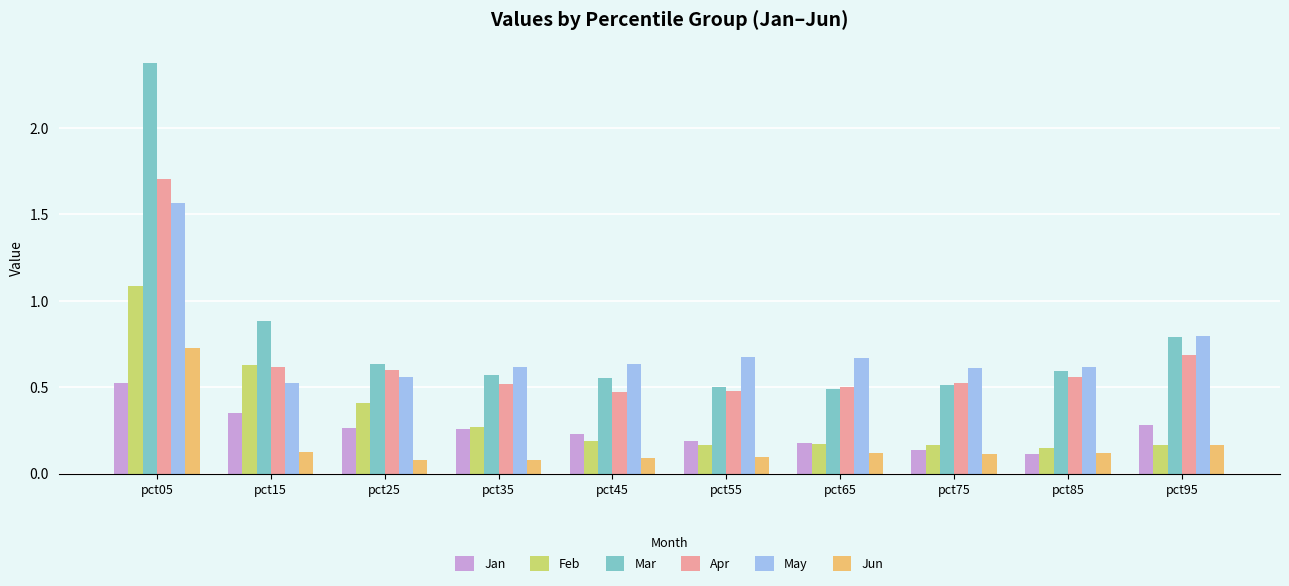

Which series has the widest spread of values?

Mar